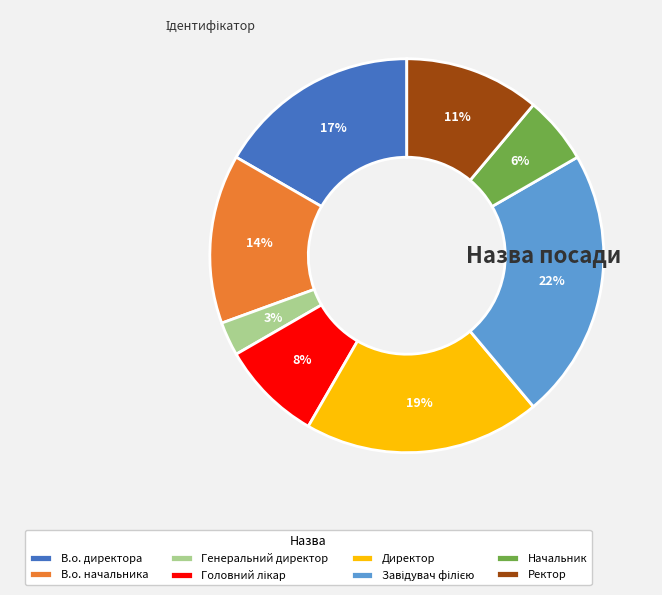

Do Ректор and В.о. директора together represent more than half of the pie?

No